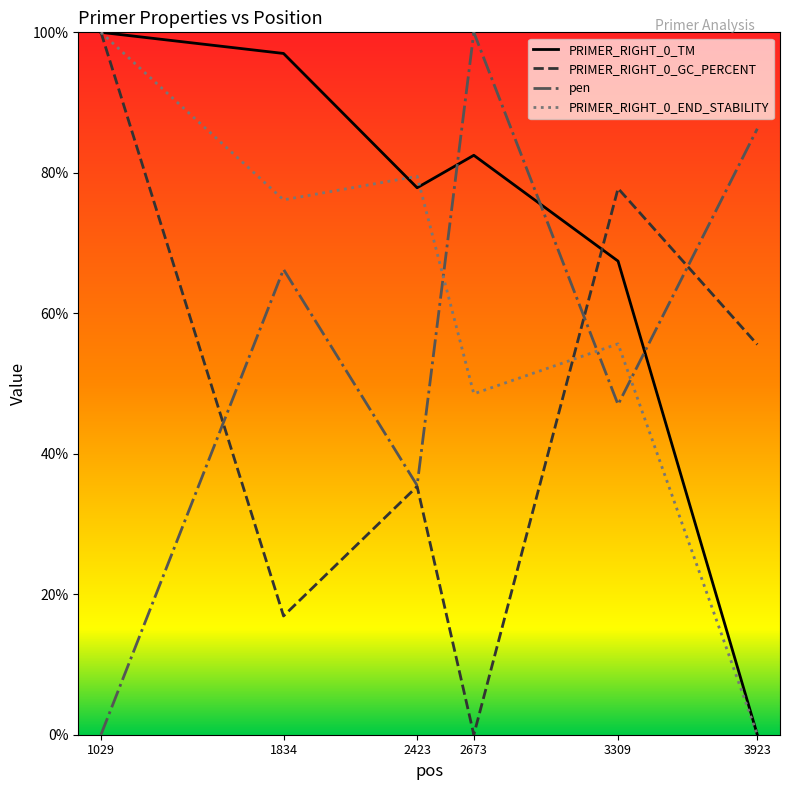

At which label does PRIMER_RIGHT_0_TM reach its minimum?

3923